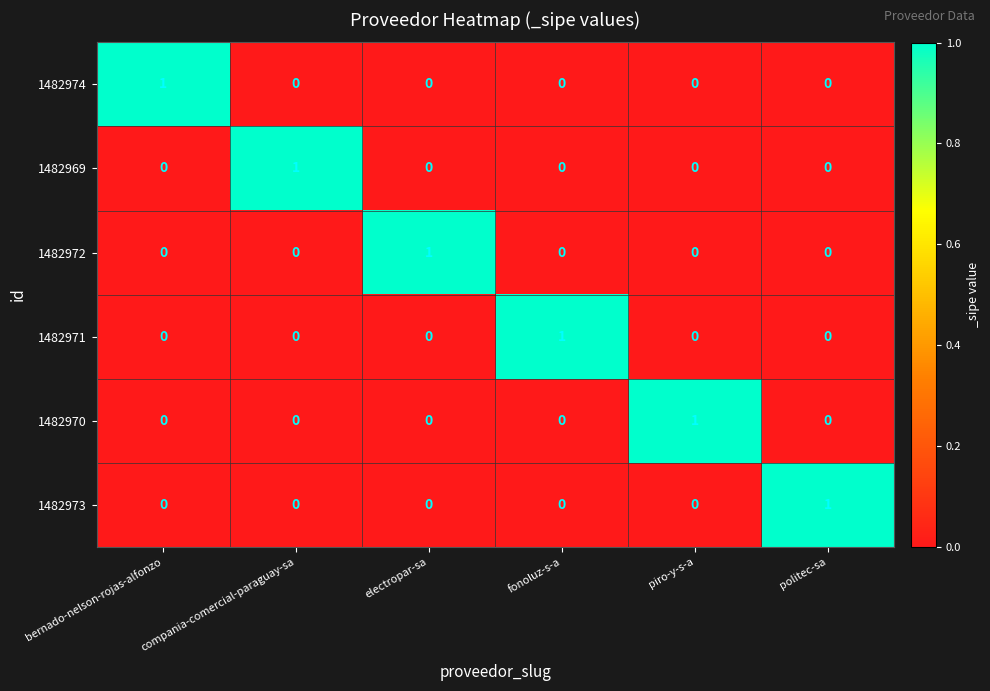

How many 1482970 values are between 0 and 1?

6